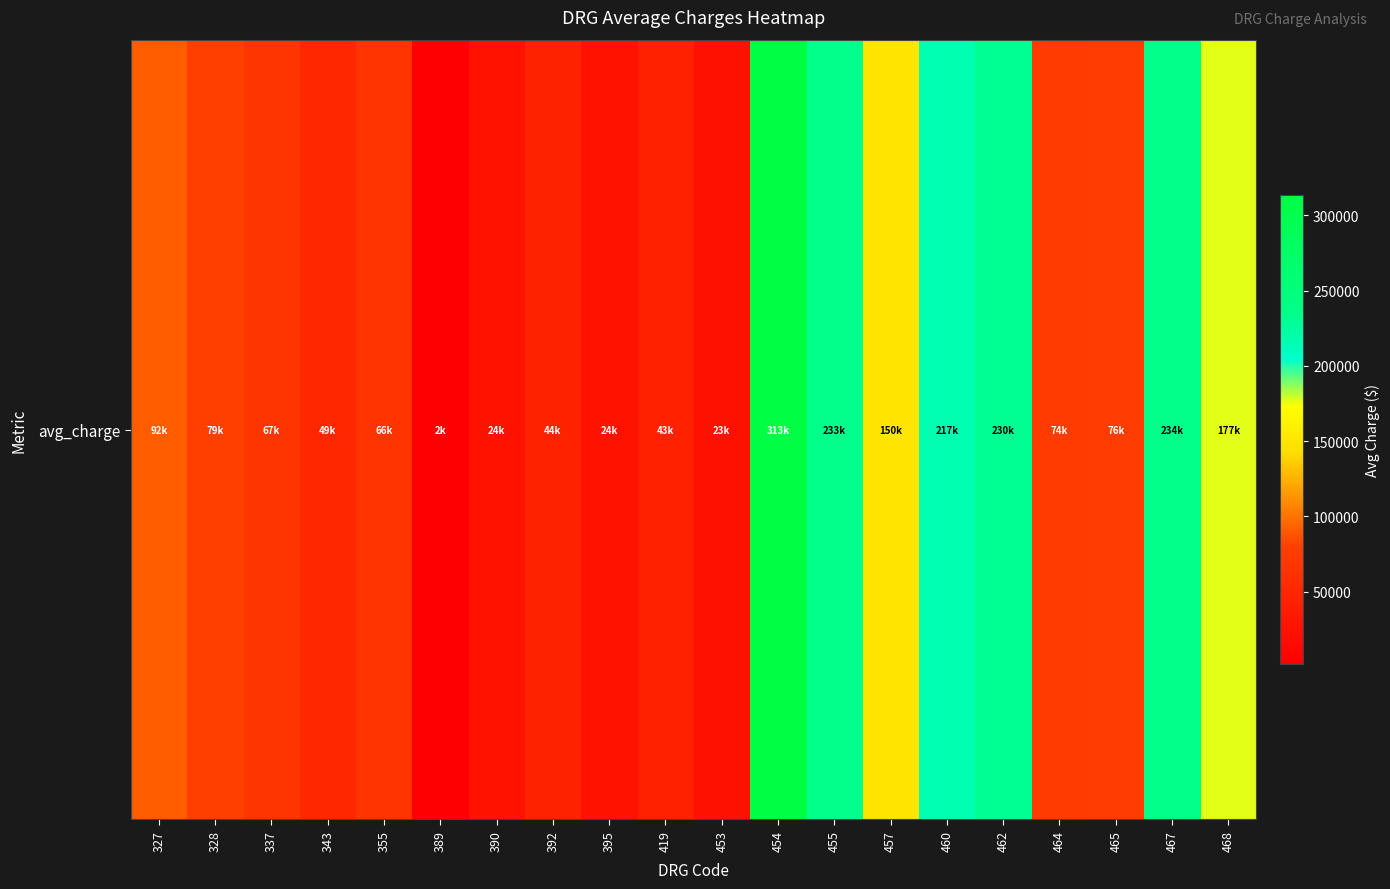

True or false: the data shows 150224.5 at 457.

True